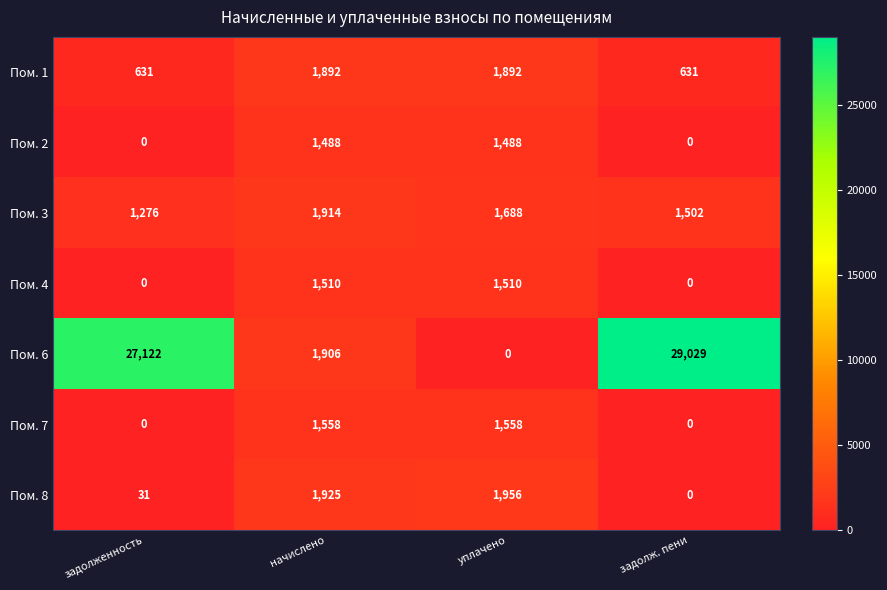

At which category does the chart reach its peak across all series?

задолж. пени